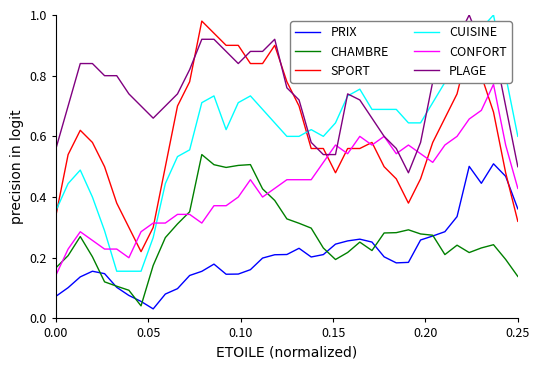

Which series has the largest range (max minus min)?

CUISINE